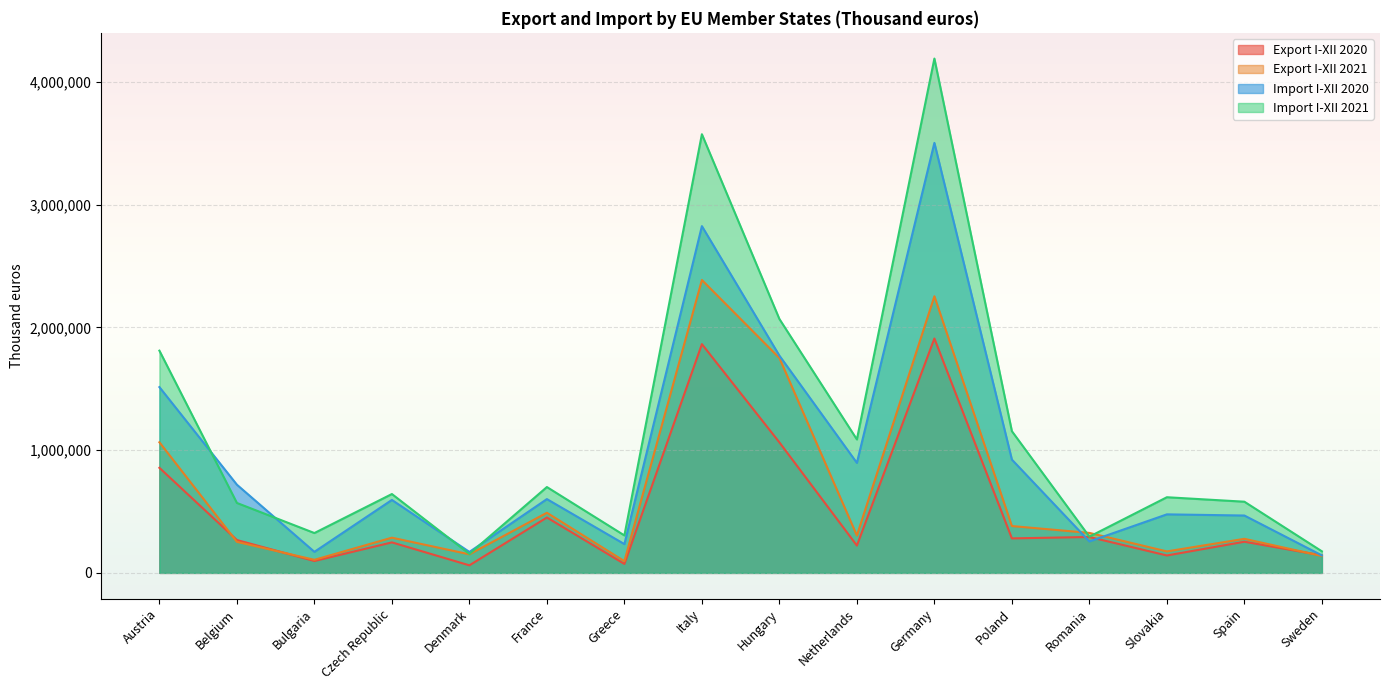

Reading left to right, transcribe all the data shown in this chart.

Export I-XII 2020: 855739	267515	96696	248393	61432	451105	72872	1863211	1063069	222542	1909038	280932	292385	141809	253692	142802
Export I-XII 2021: 1063771	252765	106490	286787	151177	489728	95511	2385461	1750070	304155	2253129	381458	325560	174907	277359	137364
Import I-XII 2020: 1513191	718249	171398	594133	170665	601018	234389	2824342	1769671	895943	3502343	922681	256058	476666	467192	142432
Import I-XII 2021: 1809970	569539	324478	642217	154395	699169	305005	3572908	2068128	1086925	4189185	1154111	295098	616179	579726	175675